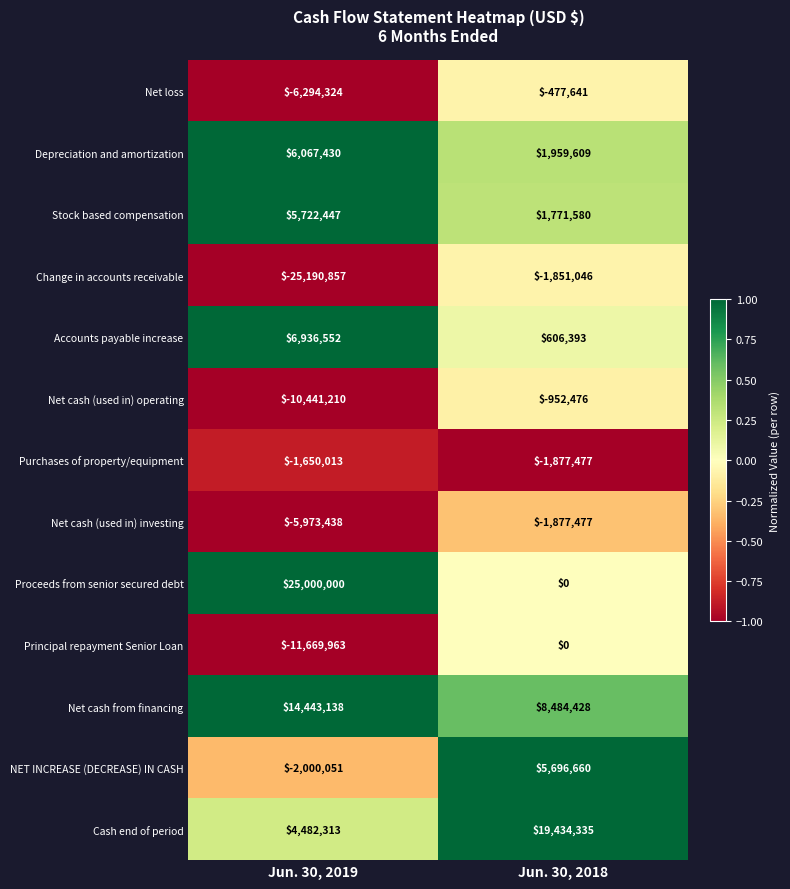

Which label corresponds to the largest value in the chart?

Jun. 30, 2019